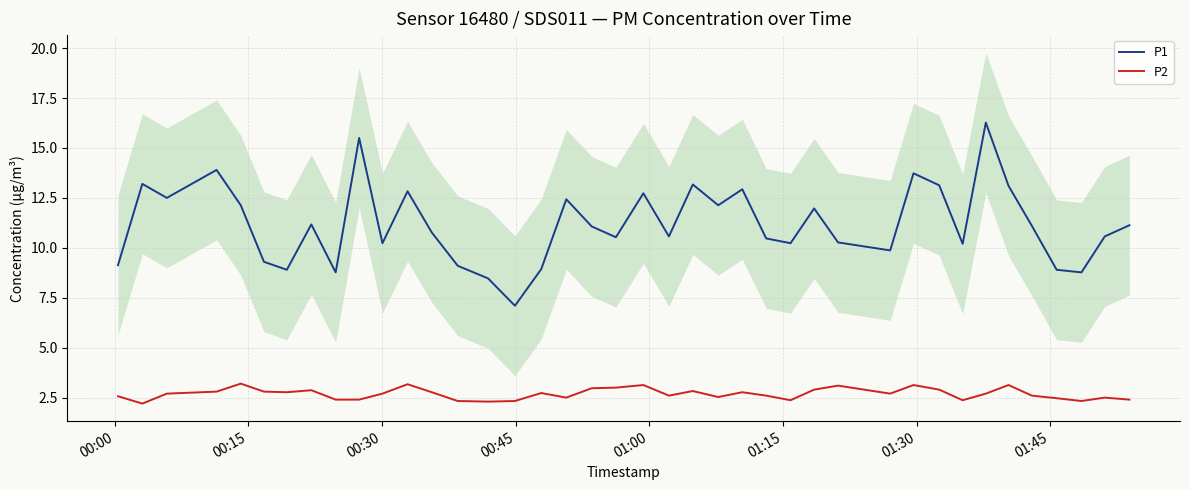

Reading left to right, transcribe all the data shown in this chart.

P1: 9.1	13.2	12.5	13.9	12.1	9.3	8.9	11.2	8.8	15.5	10.2	12.8	10.8	9.1	8.5	7.1	8.9	12.4	11.1	10.5	12.7	10.6	13.2	12.1	12.9	10.5	10.2	12.0	10.3	9.9	13.7	13.1	10.2	16.3	13.1	11.1	8.9	8.8	10.6	11.1
P2: 2.6	2.2	2.7	2.8	3.2	2.8	2.8	2.9	2.4	2.4	2.7	3.2	2.8	2.3	2.3	2.3	2.7	2.5	3.0	3.0	3.1	2.6	2.8	2.5	2.8	2.6	2.4	2.9	3.1	2.7	3.1	2.9	2.4	2.7	3.1	2.6	2.5	2.3	2.5	2.4